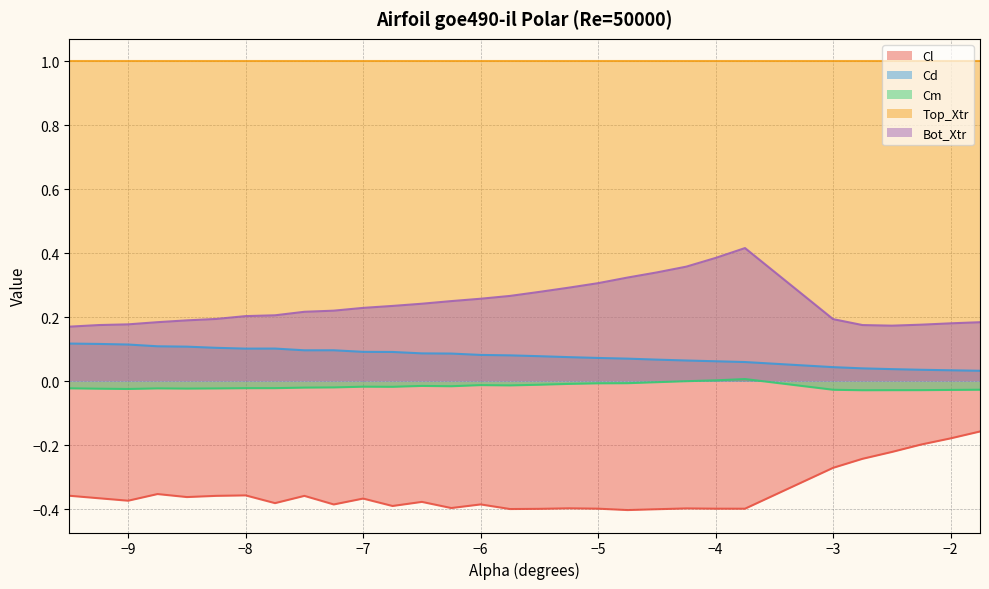

Where is Cd nearest to the value 0?

-1.75